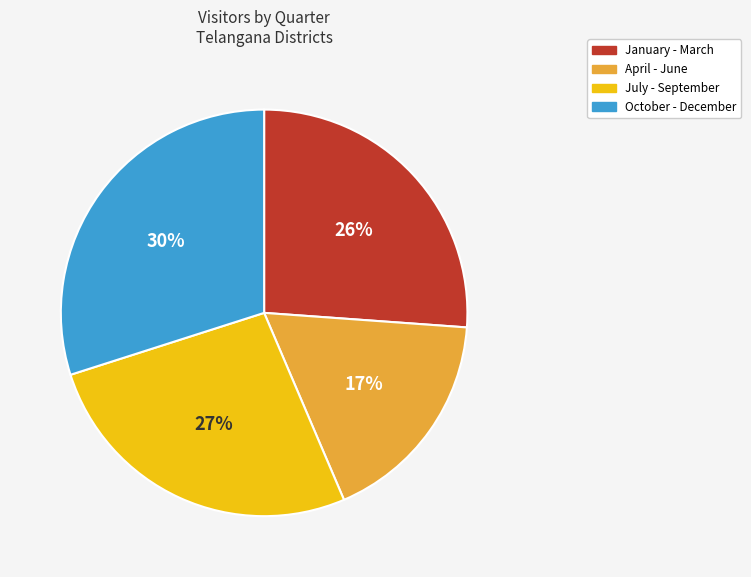

How many slices are in this pie chart?

4